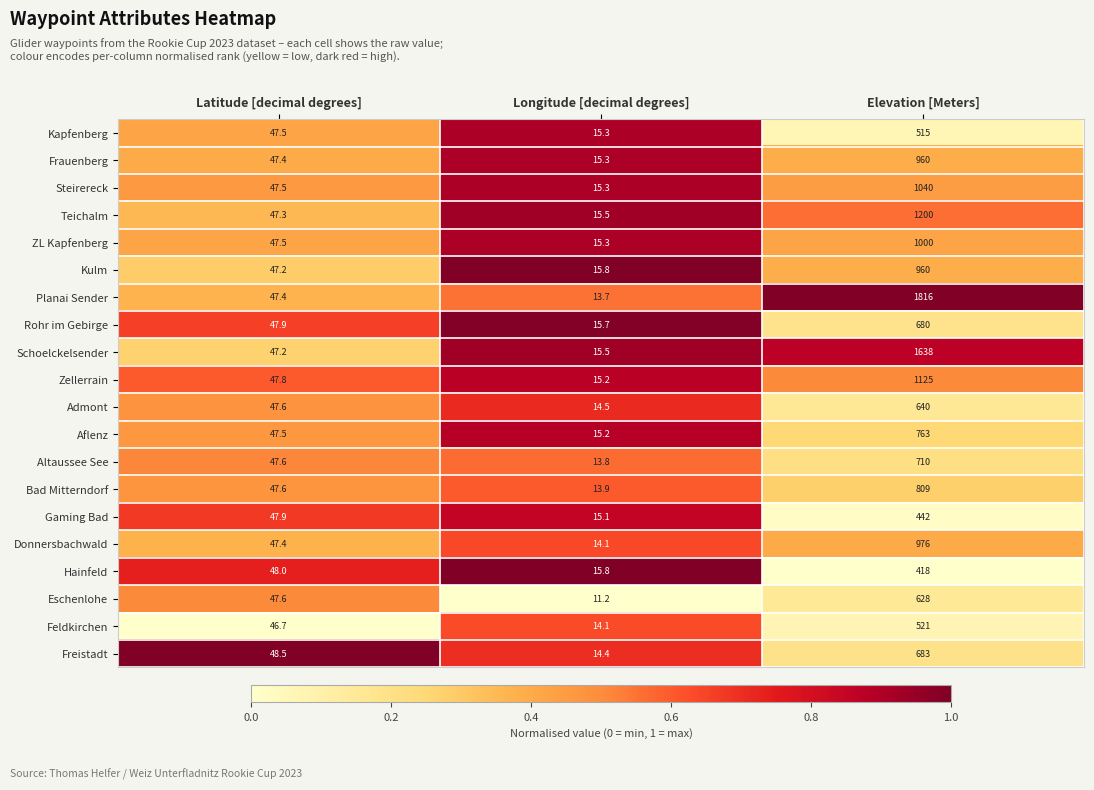

True or false: Kapfenberg has a value of 515.0 at Elevation [Meters].

True